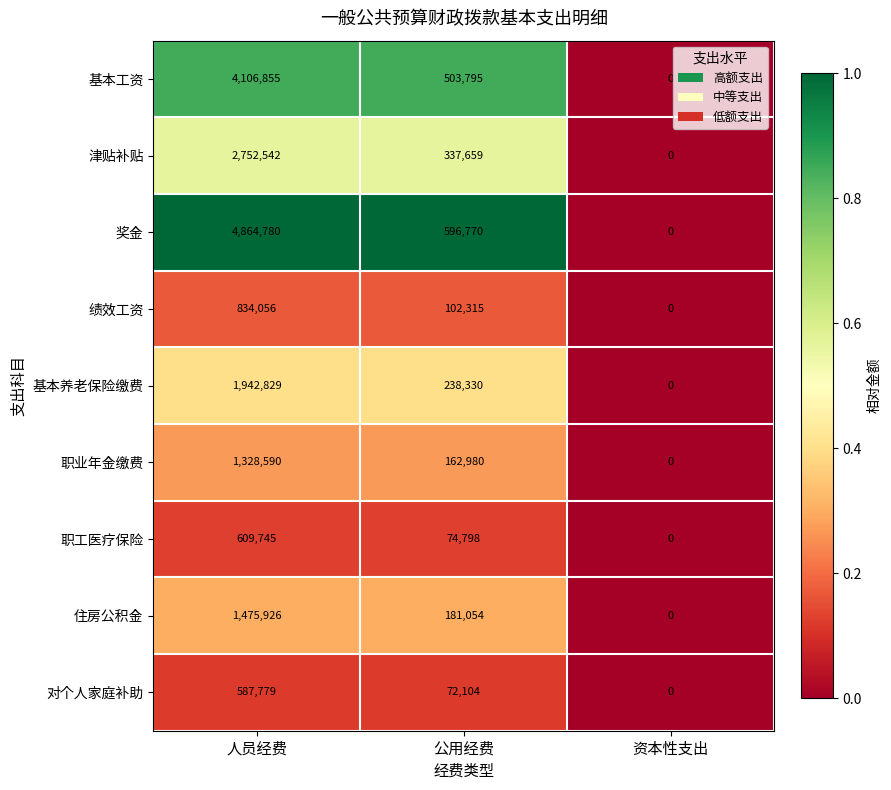

Which label corresponds to the smallest value in the chart?

资本性支出